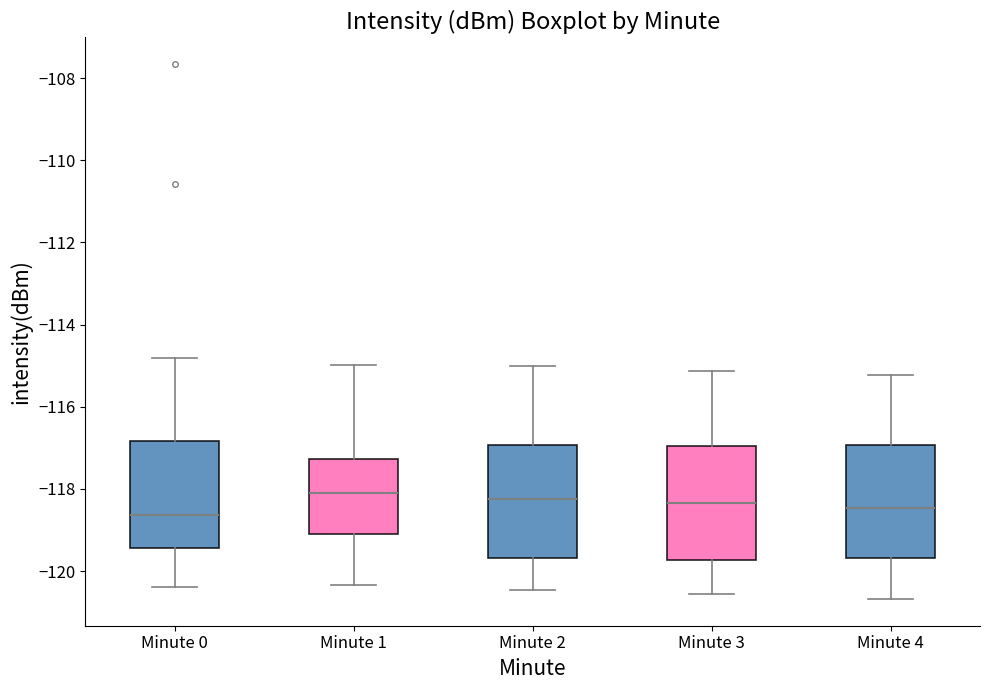

Reading left to right, read every box against the y-axis: the position of its median line, the range the box covers, and the ends of its whiskers. The values are not printed on the chart, so give them approximately, as read against the axis.

Minute 0: median -118.6, box -119.4 to -116.8, whiskers -120.4 to -114.8
Minute 1: median -118.0, box -119.0 to -117.2, whiskers -120.4 to -115.0
Minute 2: median -118.2, box -119.6 to -117.0, whiskers -120.4 to -115.0
Minute 3: median -118.4, box -119.8 to -117.0, whiskers -120.6 to -115.2
Minute 4: median -118.4, box -119.6 to -117.0, whiskers -120.6 to -115.2